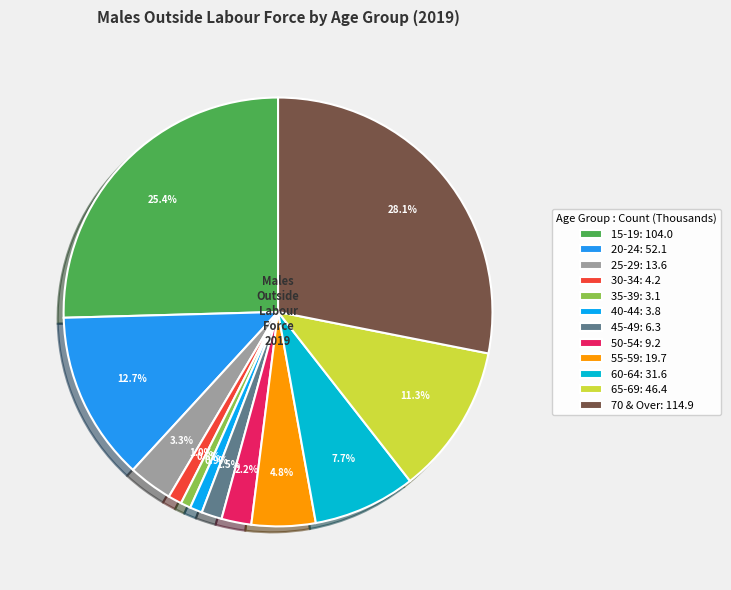

What is the ratio of the value at 20-24 to the value at 35-39?

16.8